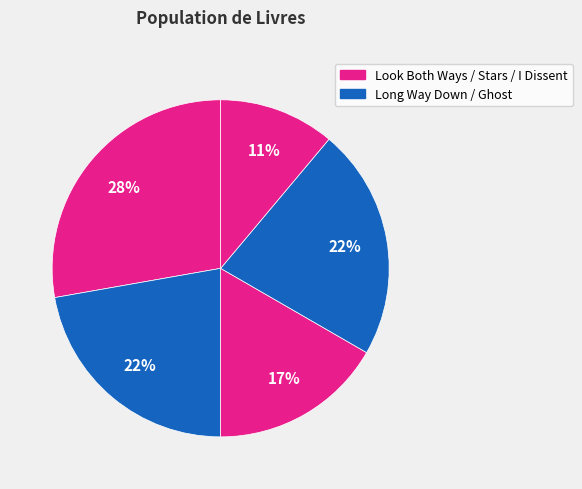

How many slices are in this pie chart?

5